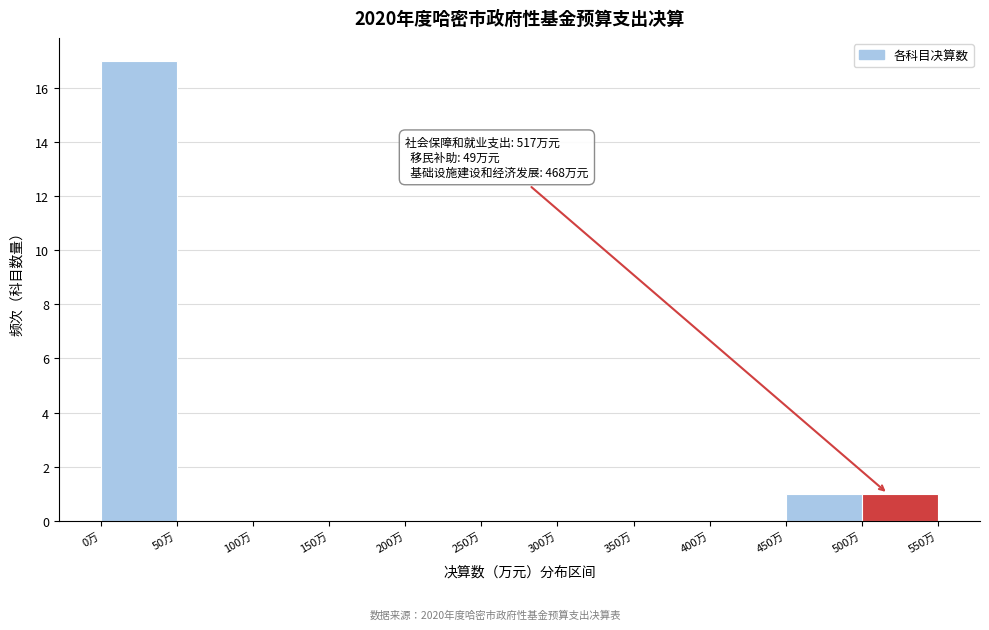

Over which range of the x-axis is the bar tallest?

0 to 50